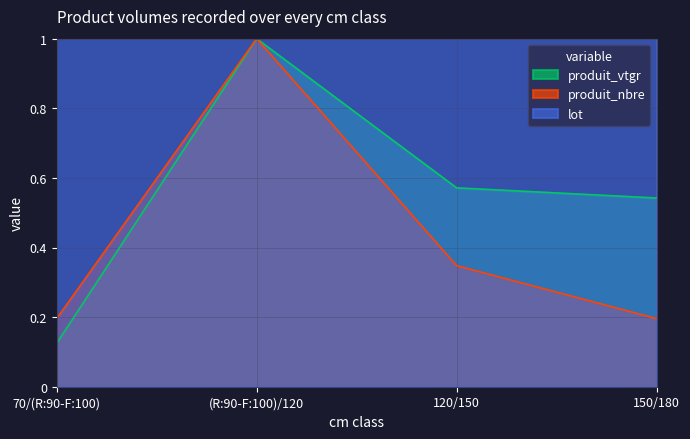

Which series changed the most between (R:90-F:100)/120 and 120/150?

produit_nbre